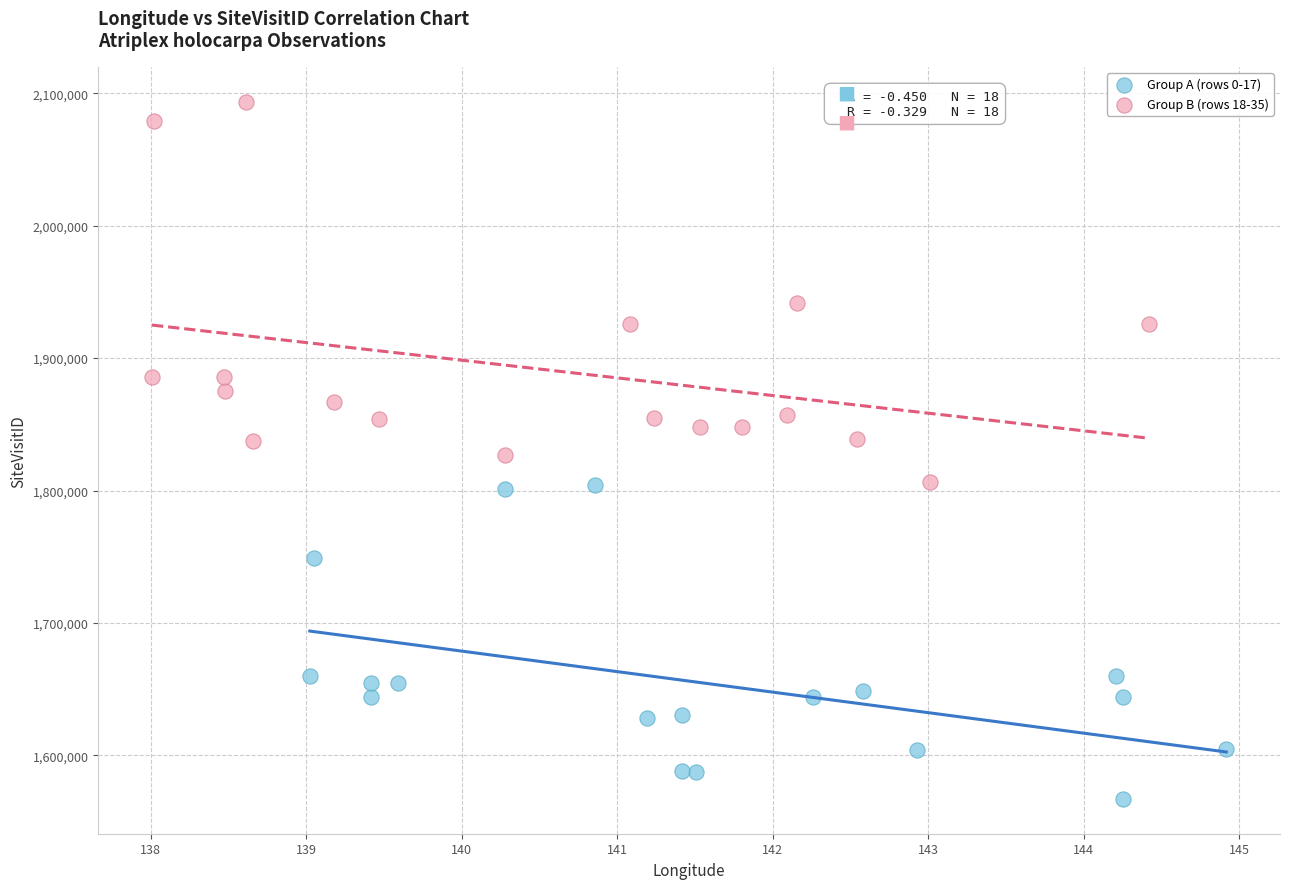

Which series has the largest Y range (max minus min)?

Group B (rows 18-35)